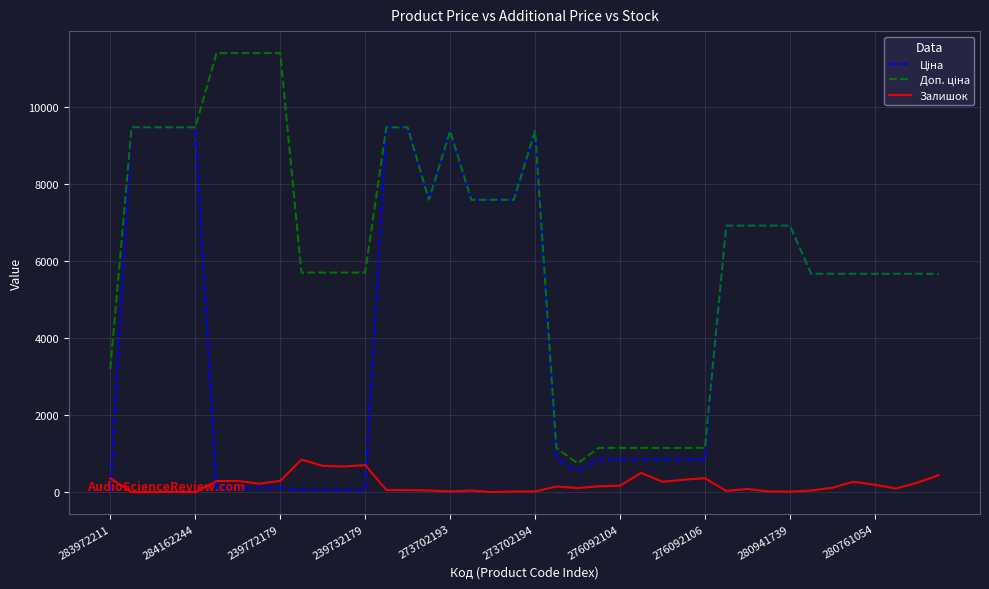

What is the maximum value shown in the chart?

11410.0